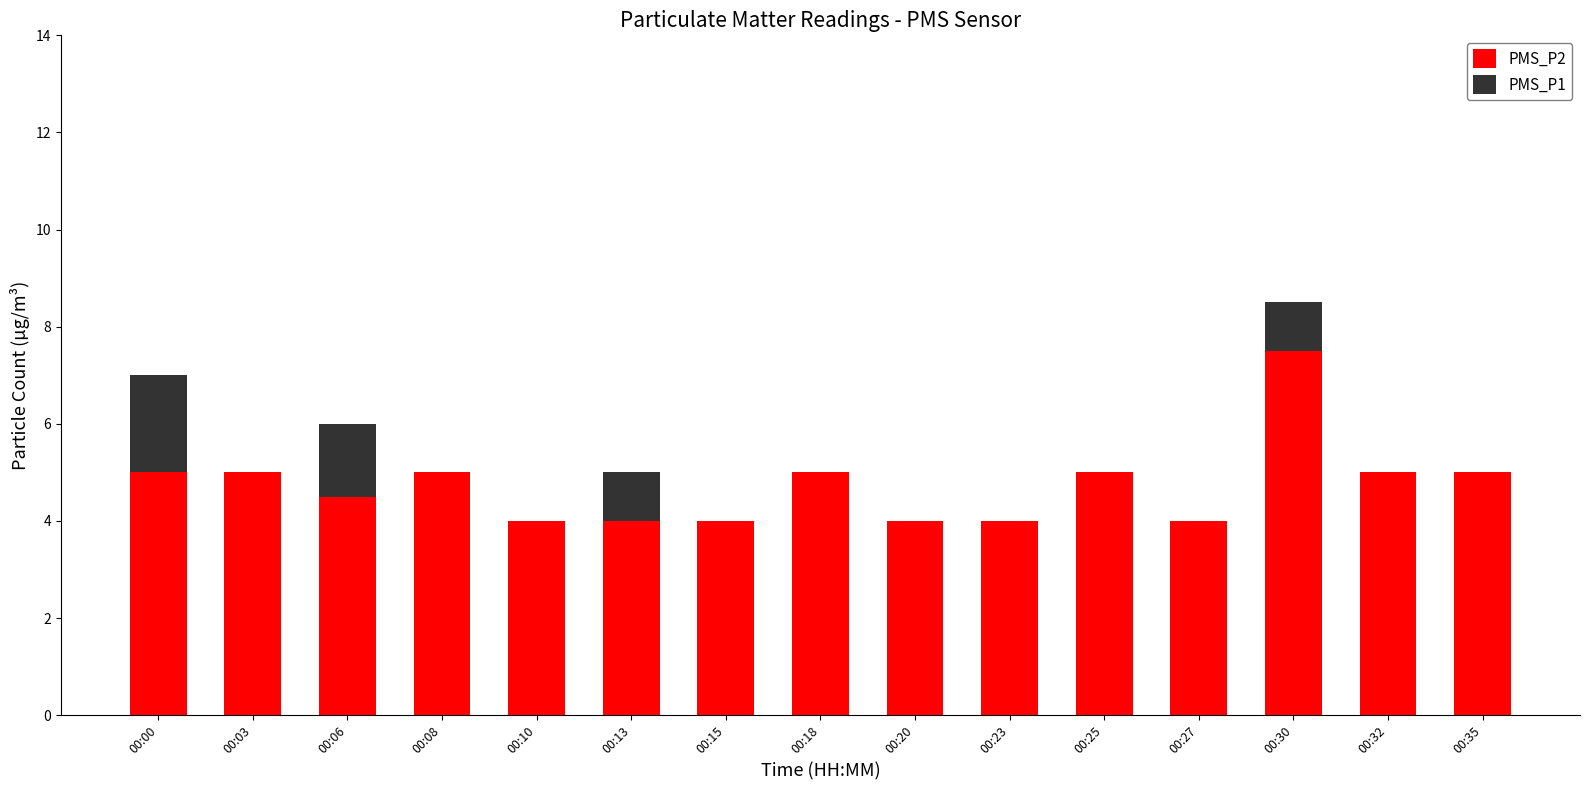

What is the total value across all series at 00:32?

5.0